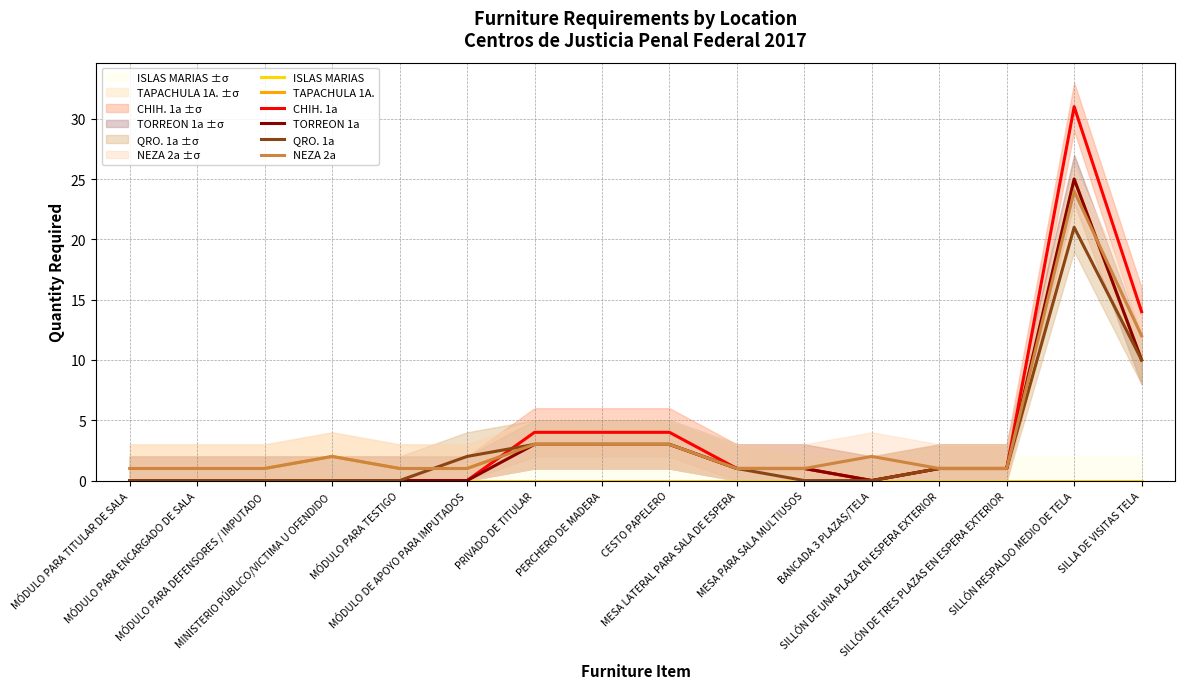

At which category is the sum across all series the highest?

SILLÓN RESPALDO MEDIO DE TELA